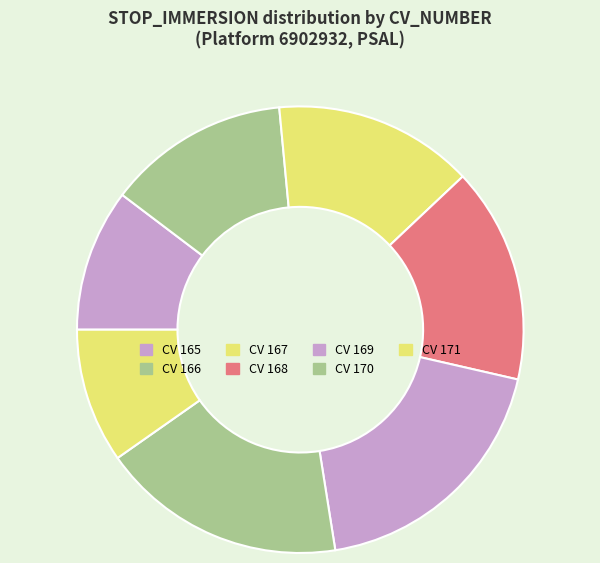

How many slices are in this pie chart?

7